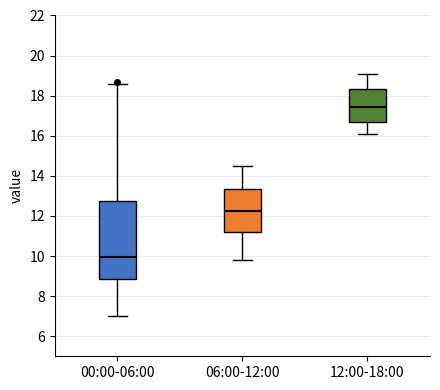

Reading left to right, read every box against the y-axis: the position of its median line, the range the box covers, and the ends of its whiskers. The values are not printed on the chart, so give them approximately, as read against the axis.

00:00-06:00: median 10.0, box 8.8 to 12.8, whiskers 7.0 to 18.6
06:00-12:00: median 12.2, box 11.2 to 13.4, whiskers 9.8 to 14.6
12:00-18:00: median 17.4, box 16.8 to 18.4, whiskers 16.2 to 19.2